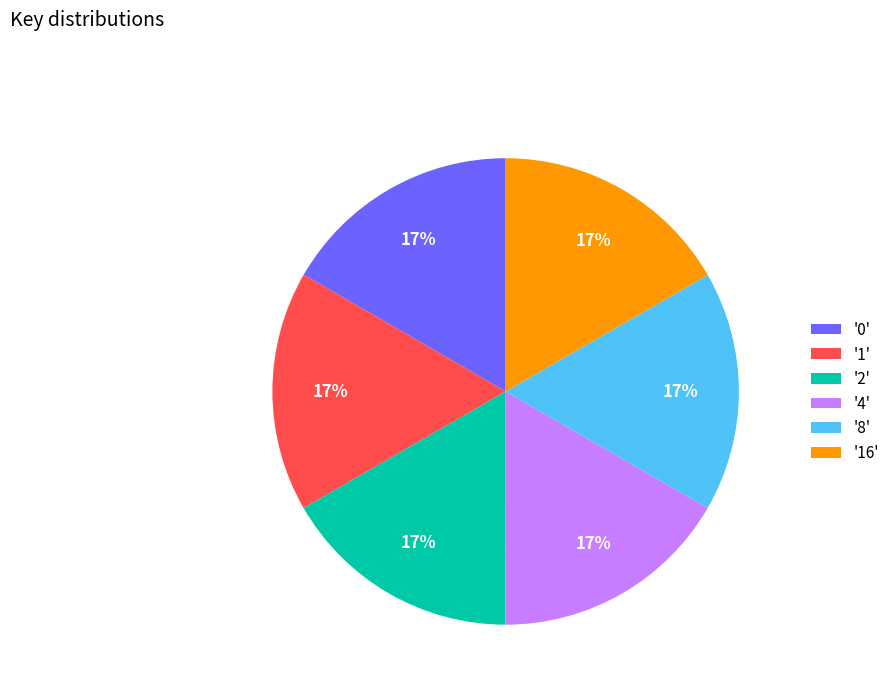

Do '16' and '8' together represent more than half of the pie?

No